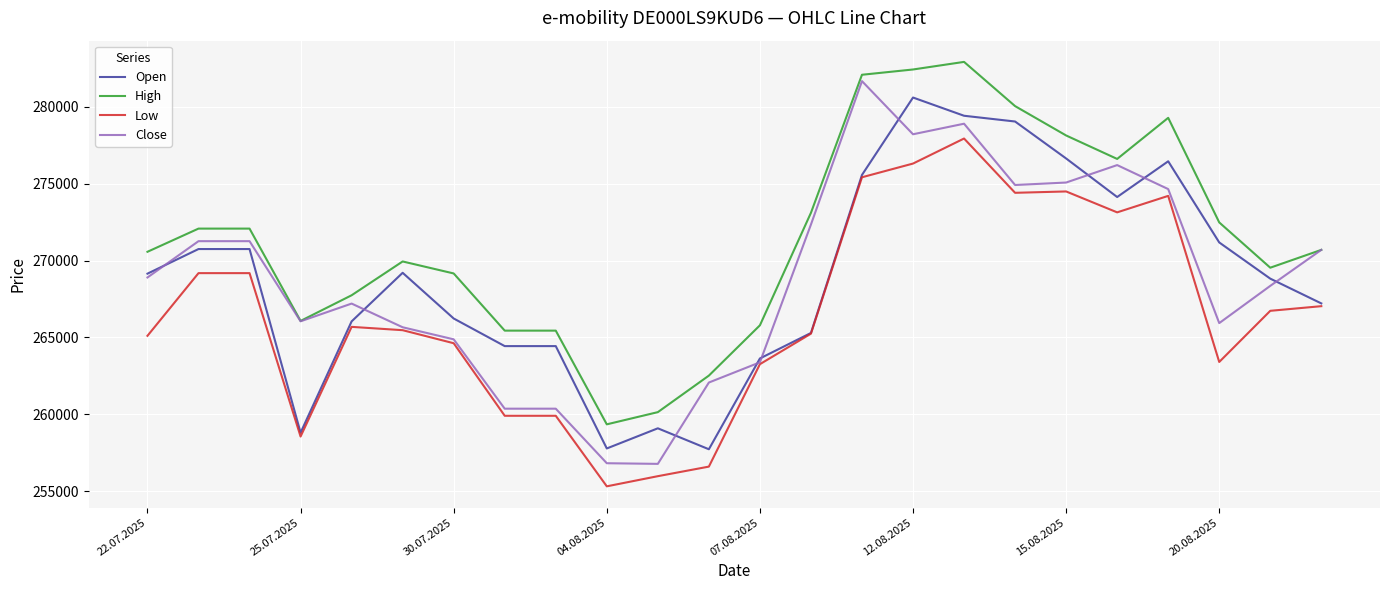

True or false: Low and High intersect in this chart.

False